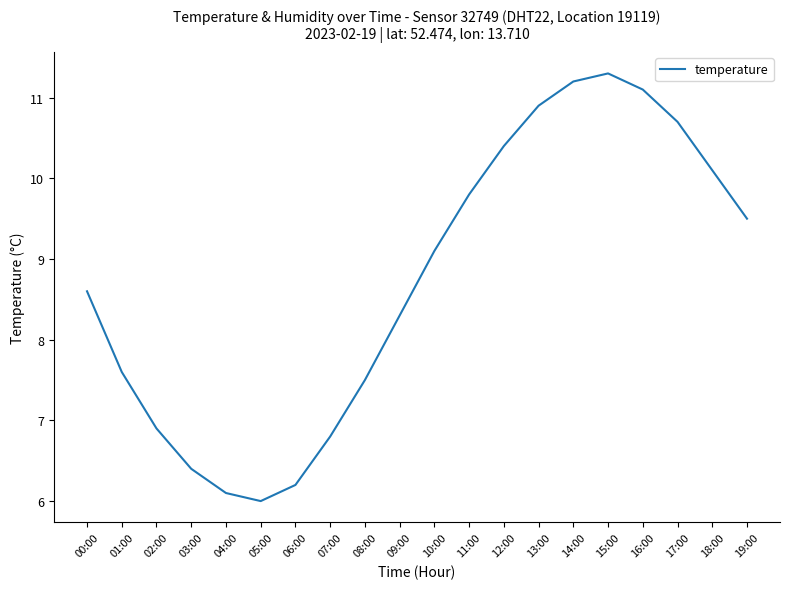

Is it true that the value at 01:00 is 7.6?

True